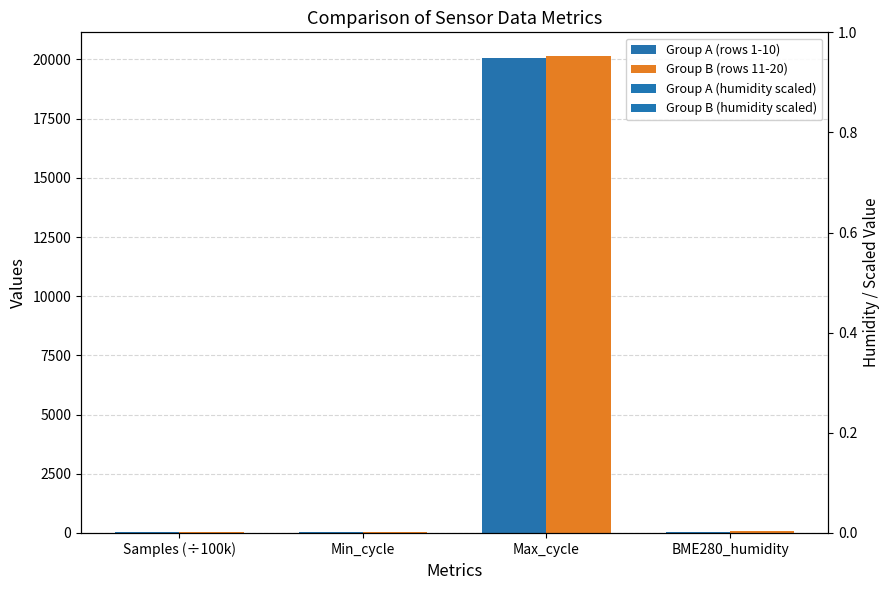

What is the difference between the second highest and minimum values in the Group A (rows 1-10) series?

35.2